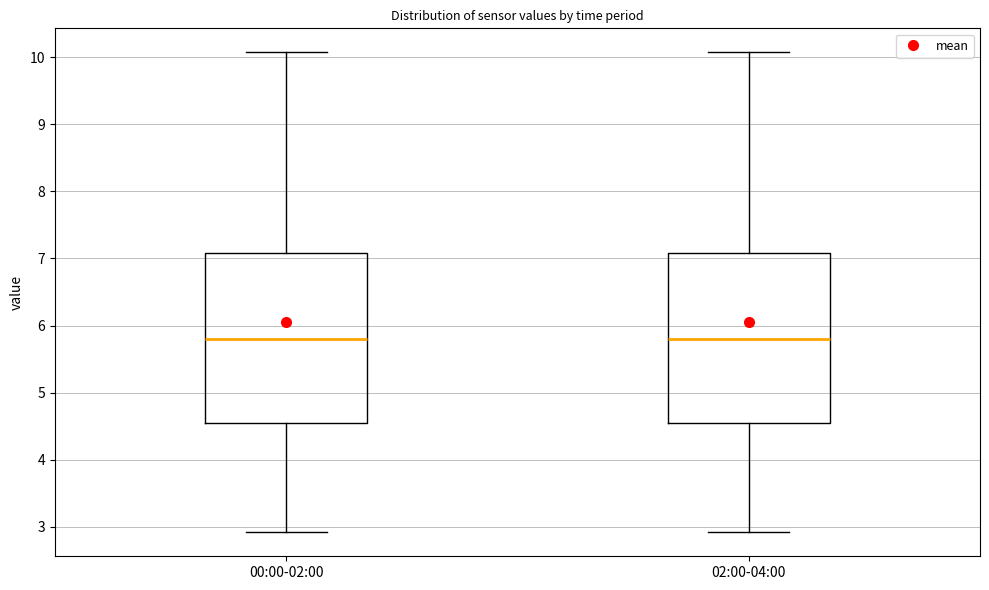

Reading left to right, transcribe this box plot: for each box, give where its median line is, the range the box spans, and where its two whiskers end, as read against the y-axis. The values are not printed on the chart, so give them approximately, as read against the axis.

00:00-02:00: median 5.8, box 4.5 to 7.1, whiskers 2.9 to 10.1
02:00-04:00: median 5.8, box 4.5 to 7.1, whiskers 2.9 to 10.1